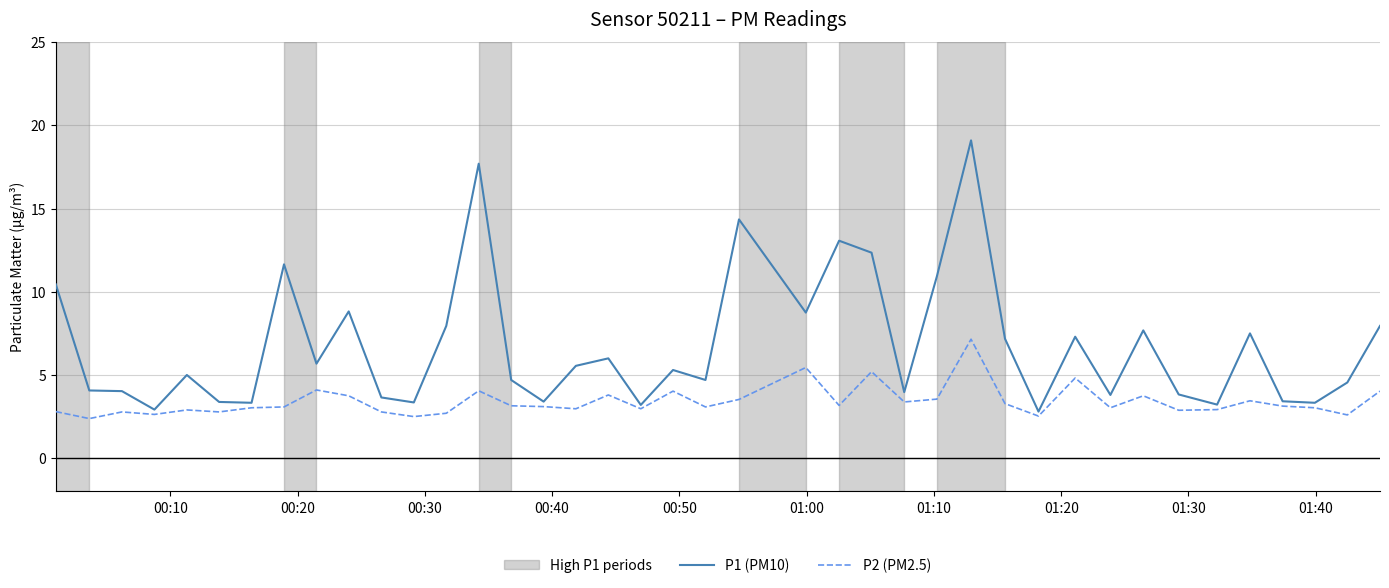

In P1 (PM10), how many points are higher than both neighbors (excluding endpoints)?

12